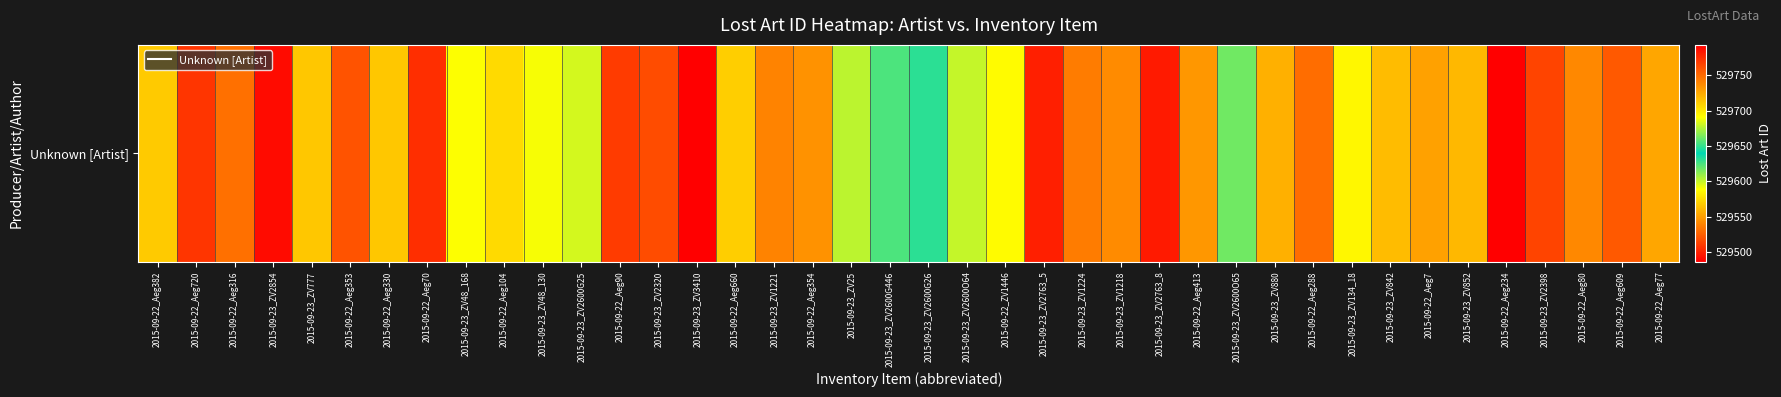

Count the number of data series in this chart.

1